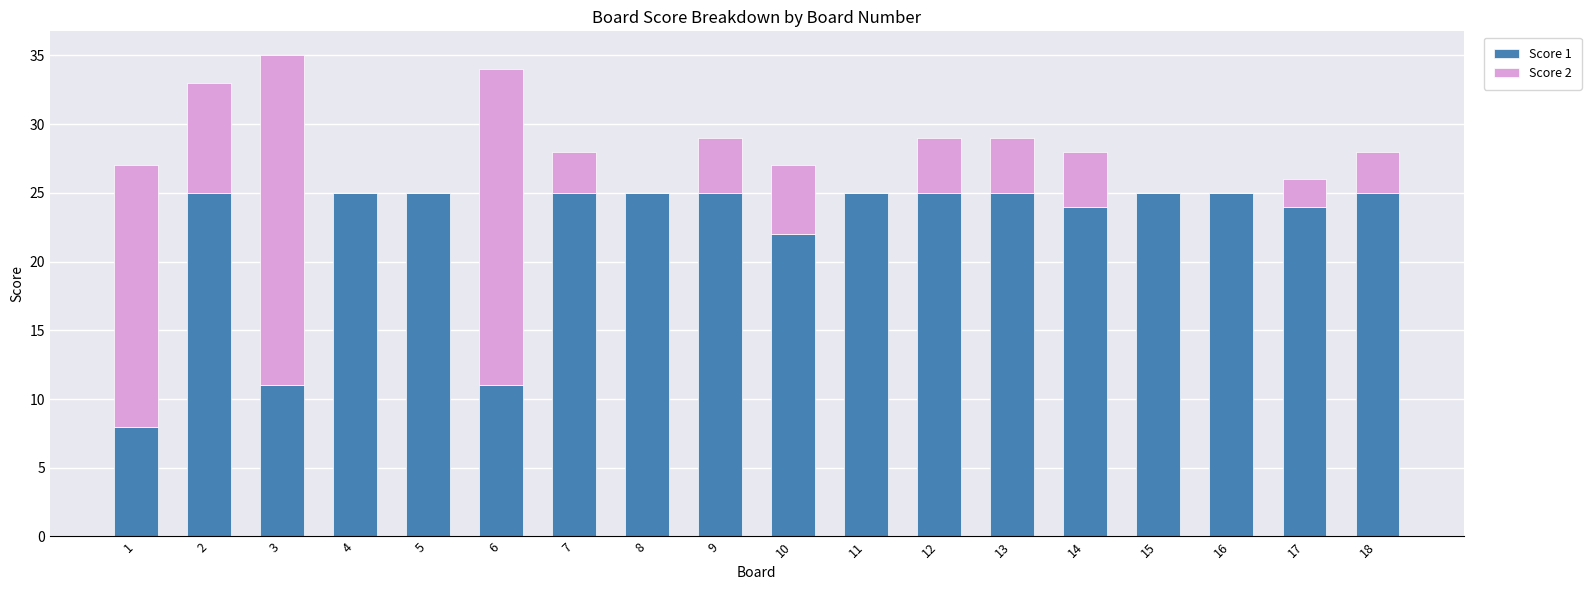

Does the chart contain stacked bars?

Yes